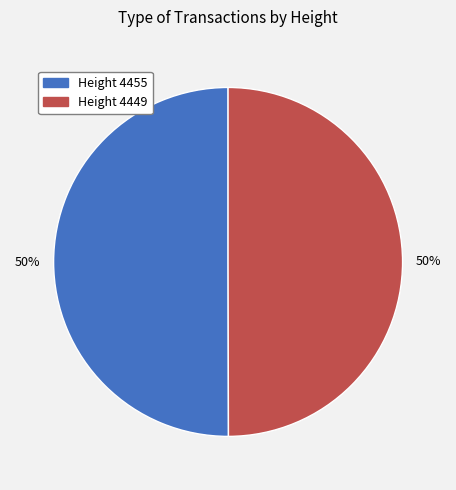

Is it true that Height 4455 is 50% of the pie?

True